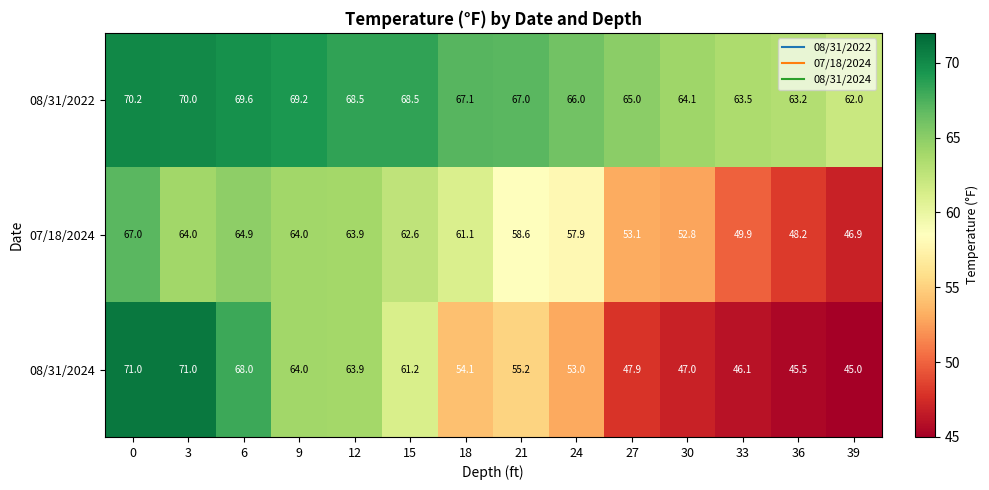

How many data points in 07/18/2024 are less than 61?

7